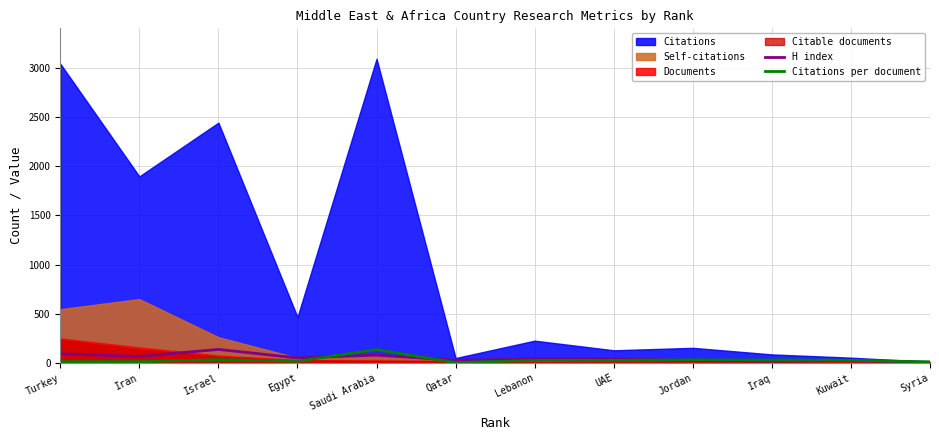

Read the H index value at Iraq.

18.0